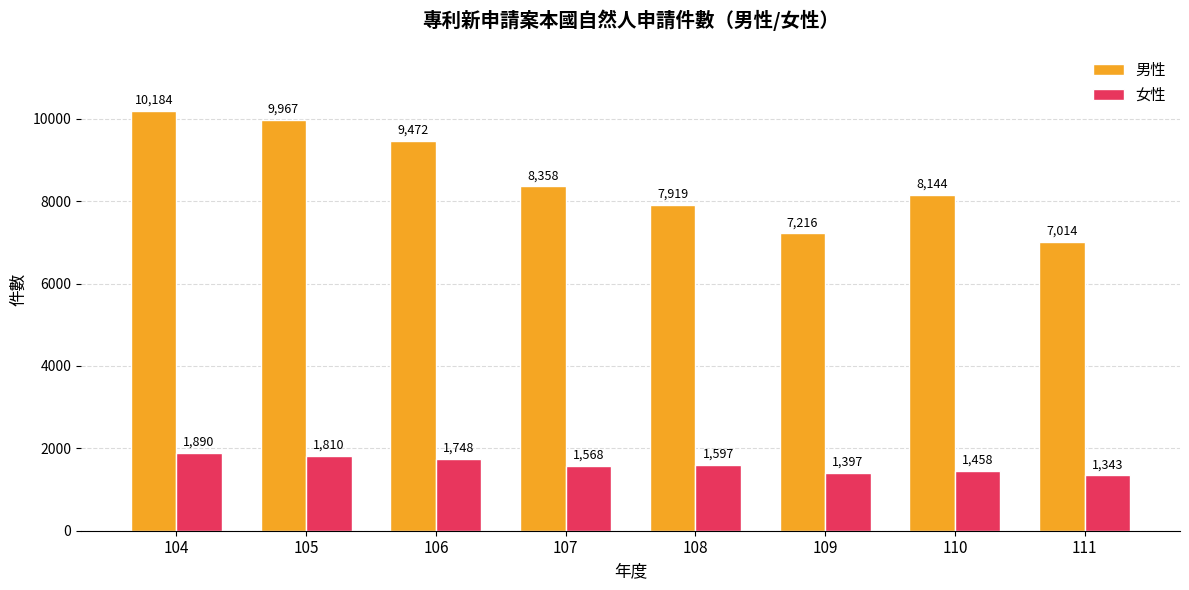

What is the sum of the 女性 values at 108 and 111?

2940